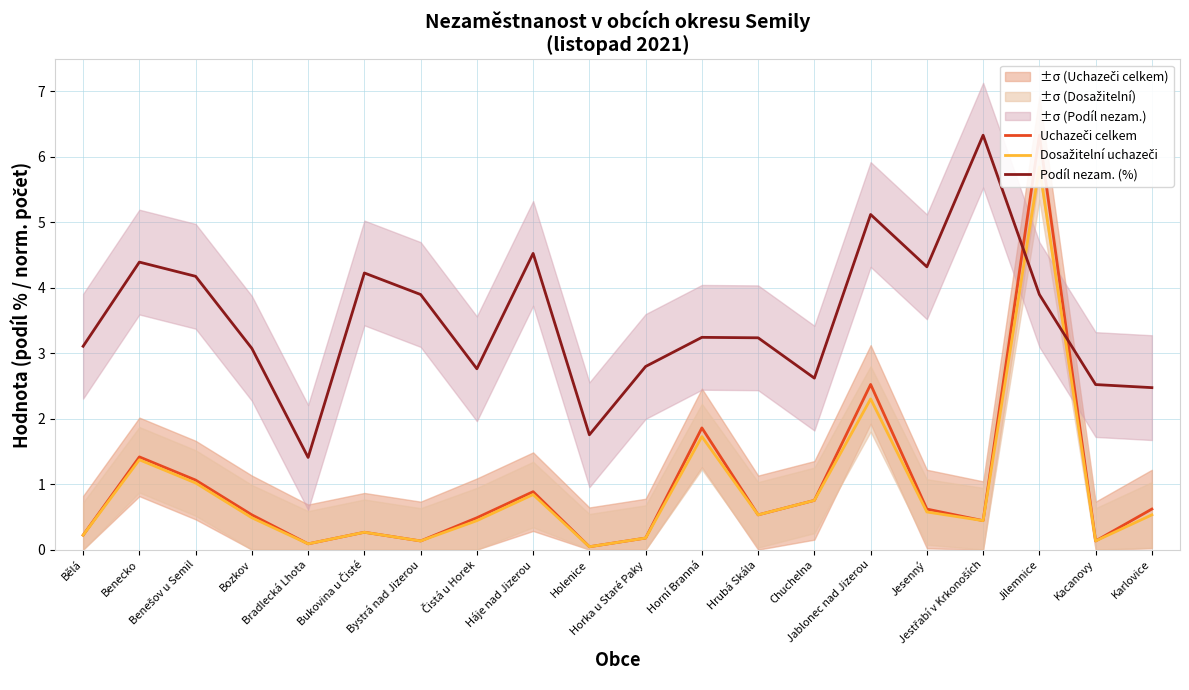

What is the average value of the Podíl nezam. (%) series?

3.5